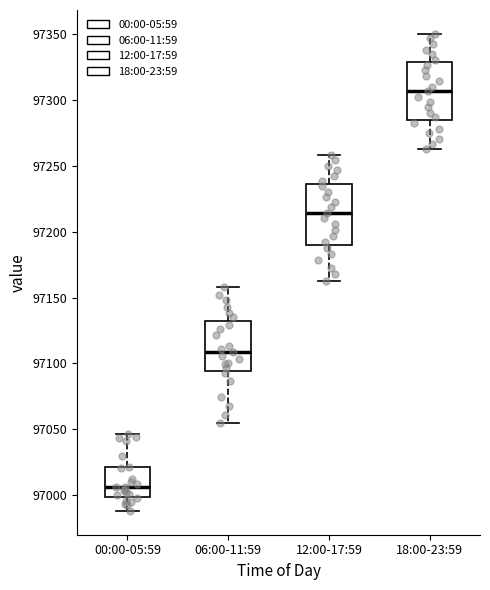

Reading left to right, transcribe this box plot: for each box, give where its median line is, the range the box spans, and where its two whiskers end, as read against the y-axis. The values are not printed on the chart, so give them approximately, as read against the axis.

00:00-05:59: median 97005, box 97000 to 97020, whiskers 96990 to 97045
06:00-11:59: median 97110, box 97095 to 97130, whiskers 97055 to 97160
12:00-17:59: median 97215, box 97190 to 97235, whiskers 97165 to 97260
18:00-23:59: median 97305, box 97285 to 97330, whiskers 97265 to 97350